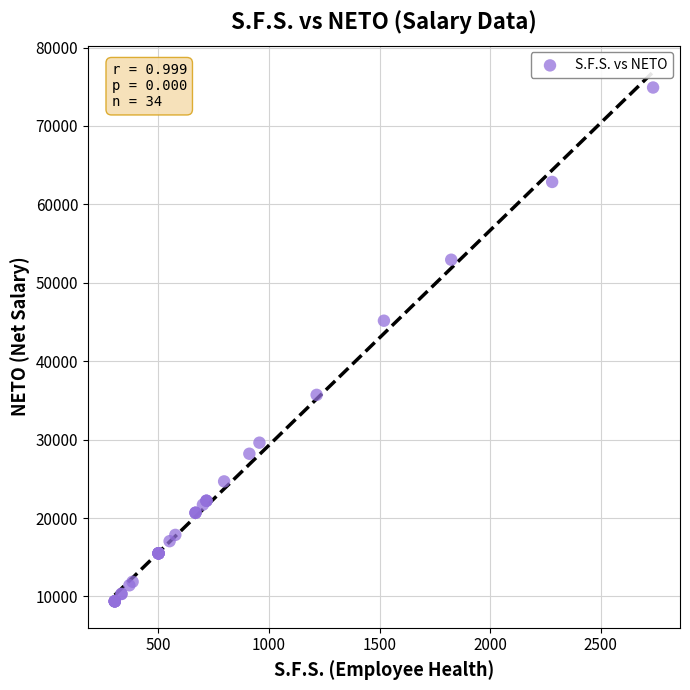

What Y value in the scatter plot is closest to 42143?

45166.0